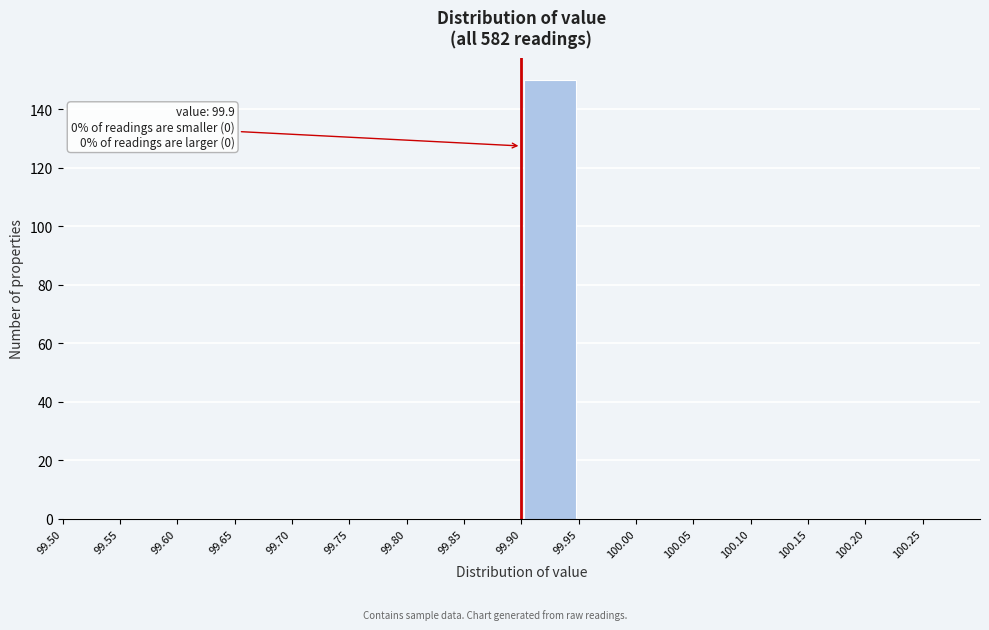

Which range on the x-axis has the tallest bar?

99.90 to 99.95